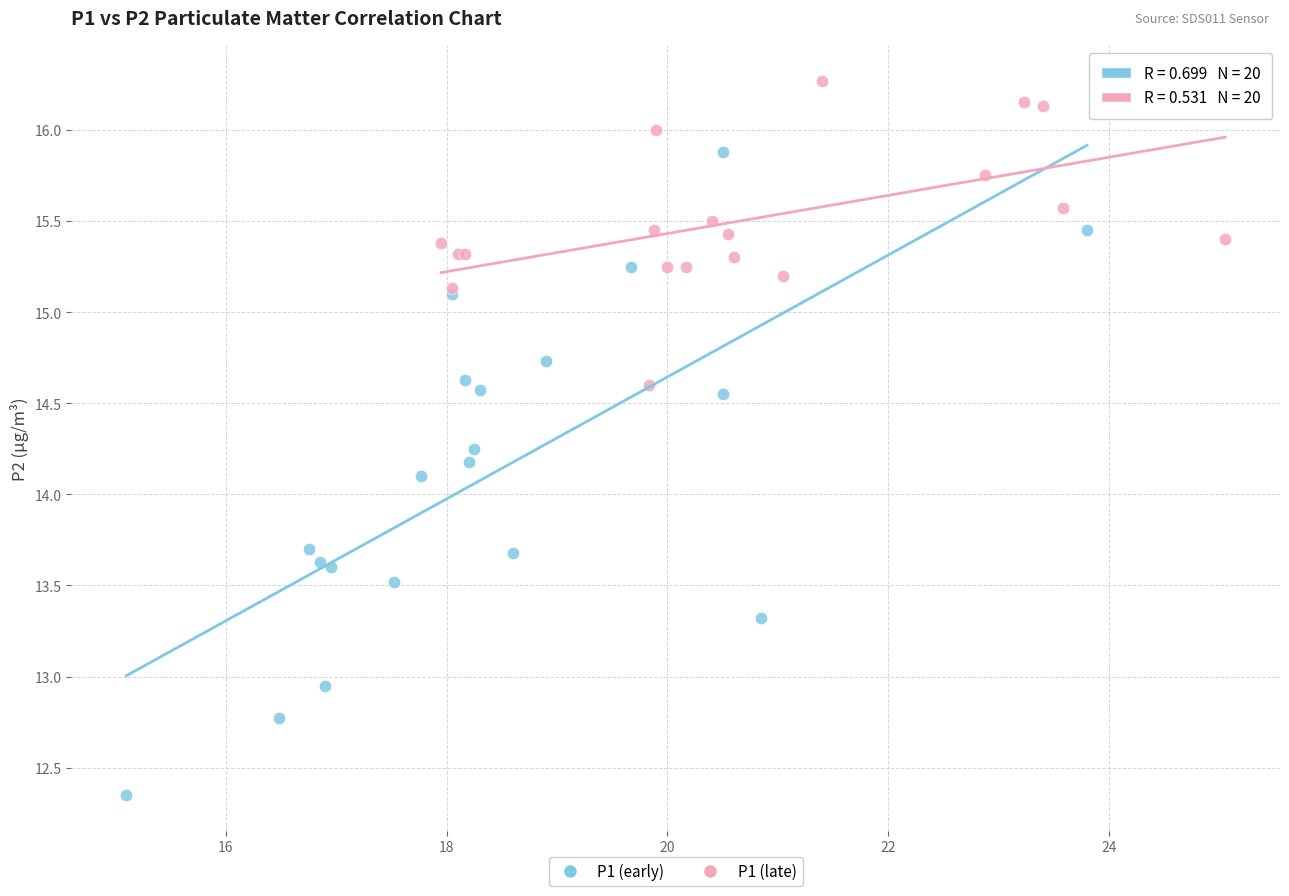

Which series reaches the minimum Y coordinate?

P1 (early)